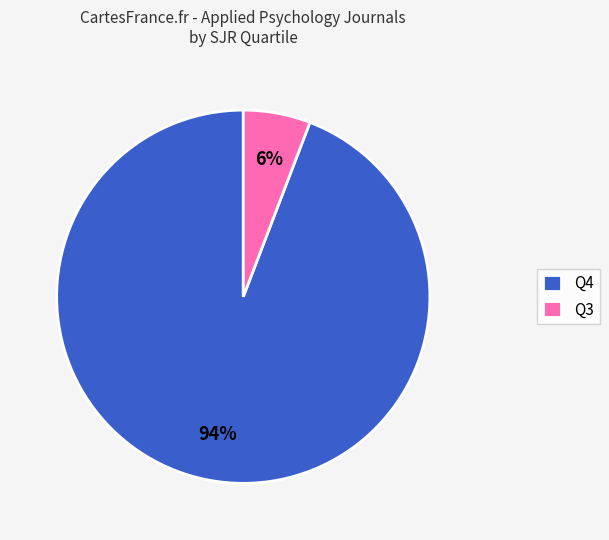

To the nearest percent, what is the difference between the largest and smallest slice percentages?

88%